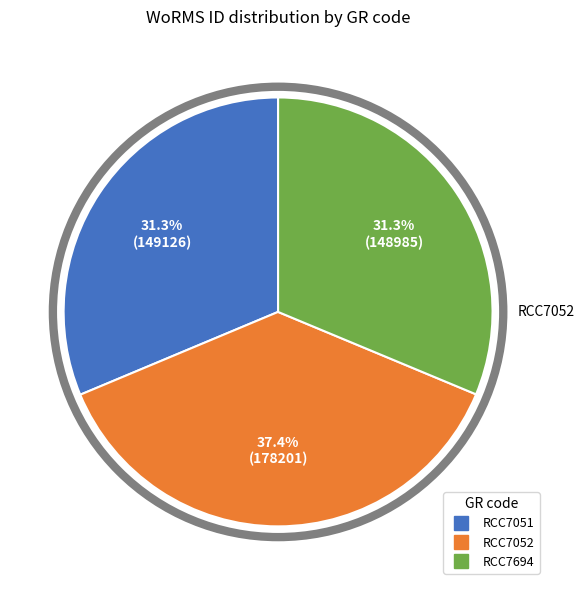

Combined, do RCC7052 and RCC7051 account for over 50%?

Yes